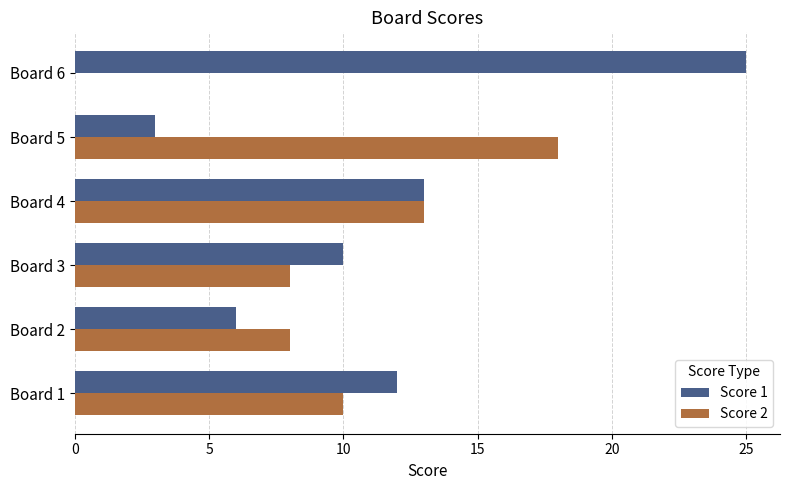

What is the average value of the Score 2 series?

10